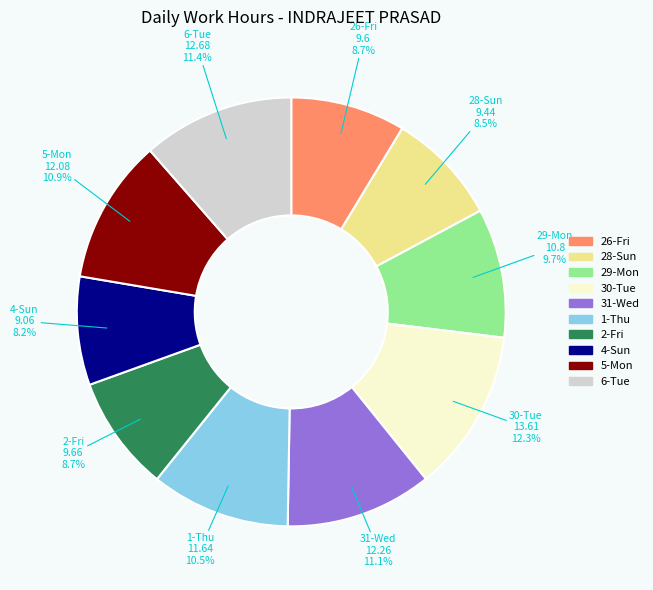

Which category has the biggest portion of the pie?

30-Tue